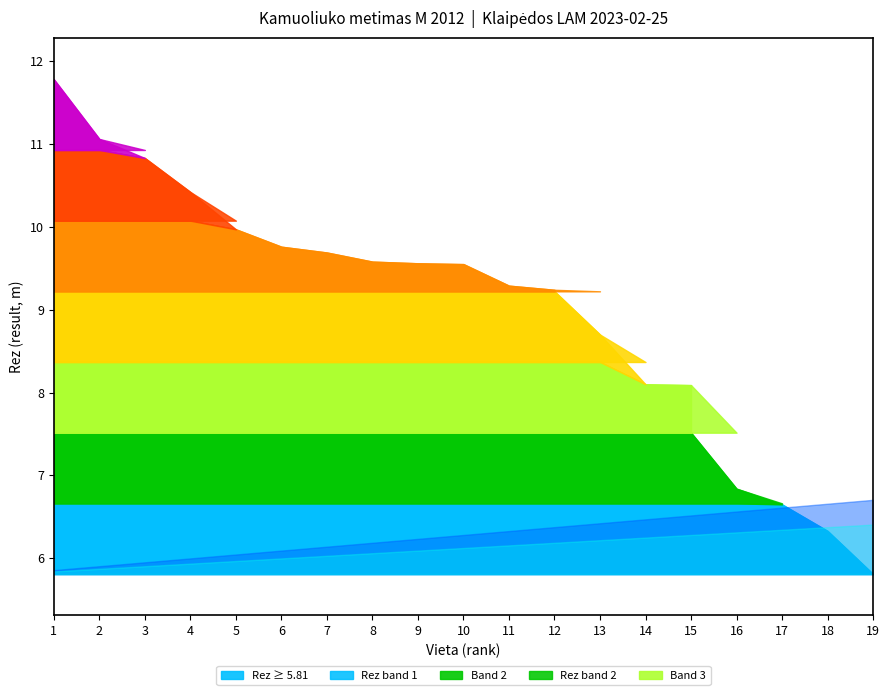

True or false: Rez has more than 2 points higher than both neighbors.

False